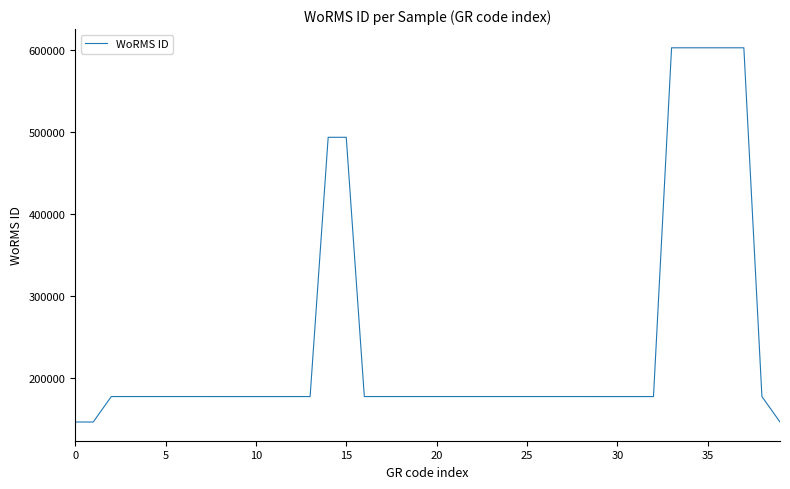

What is the difference between the maximum and minimum values?

456707